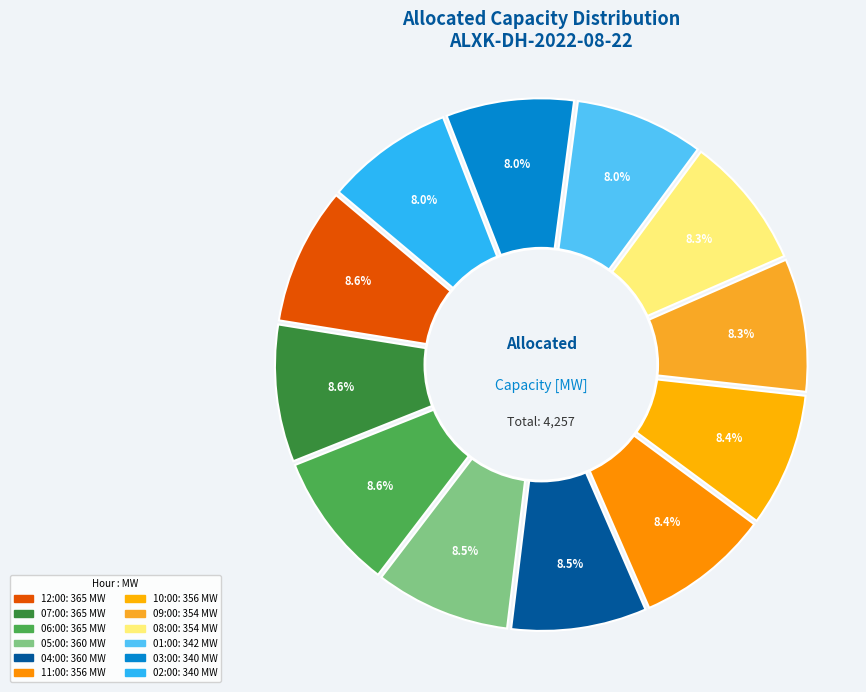

Rank the categories by value from highest to lowest.

06:00, 07:00, 12:00, 04:00, 05:00, 10:00, 11:00, 08:00, 09:00, 01:00, 02:00, 03:00